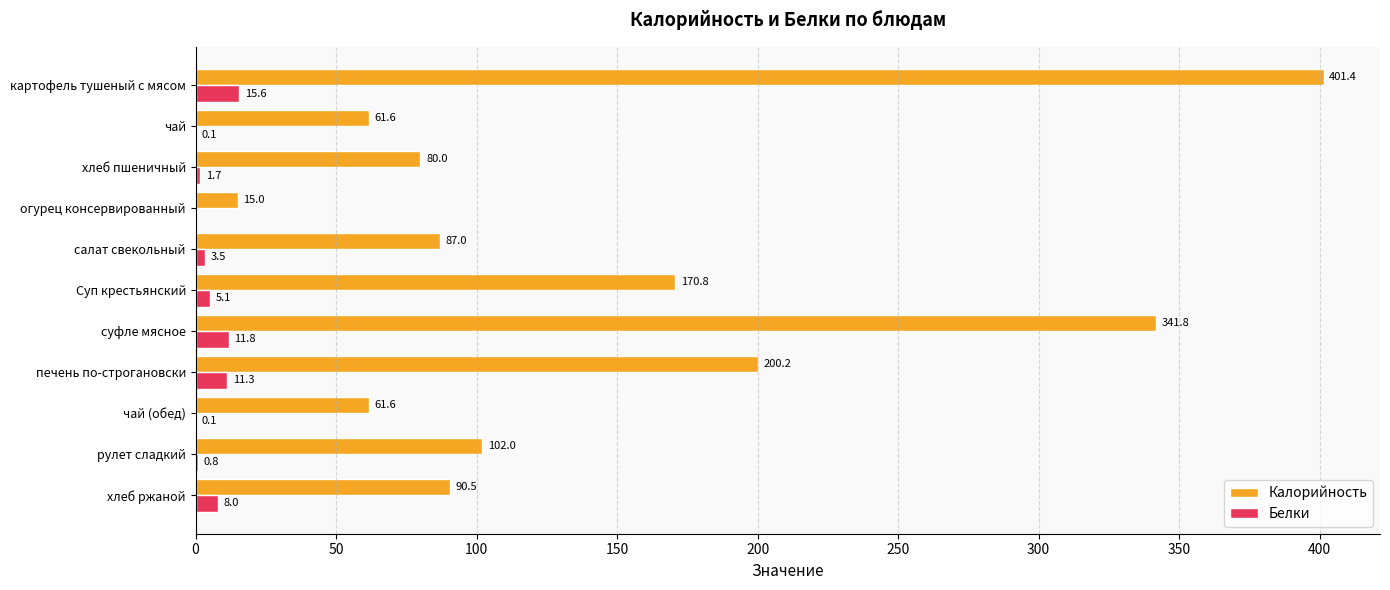

What is the approximate value of Калорийность at суфле мясное?

341.8